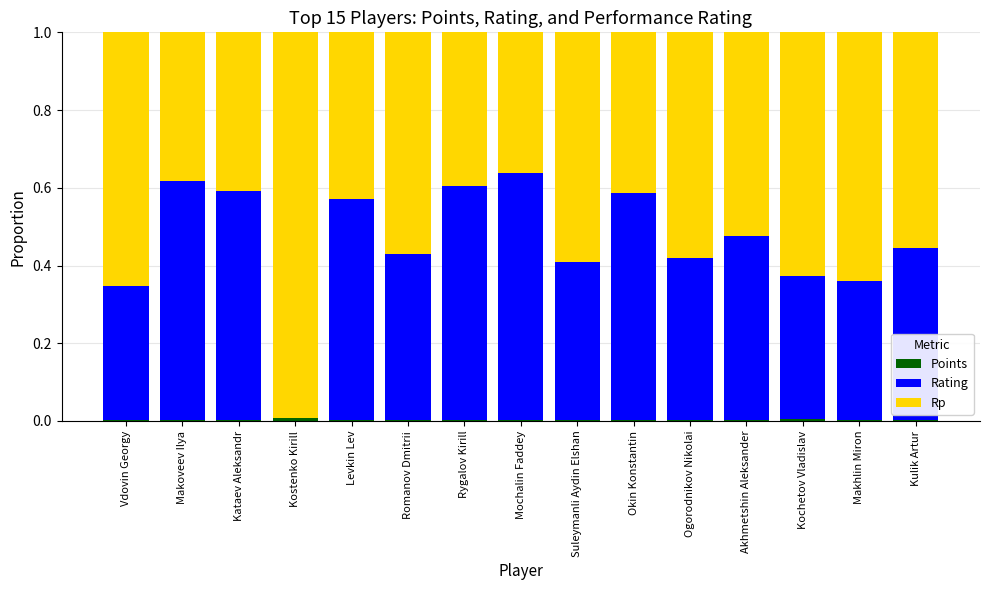

Does the chart contain stacked bars?

Yes